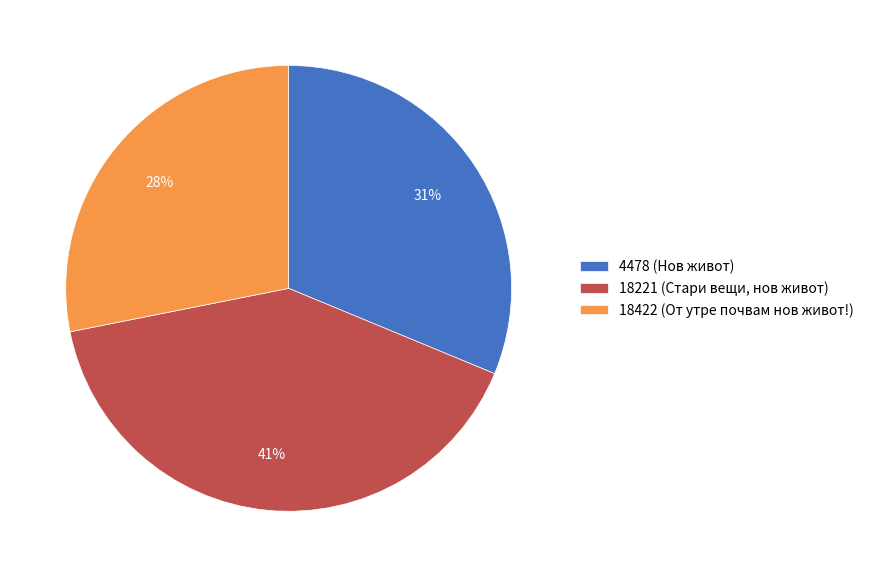

What percentage is the 18422 (От утре почвам нов живот!) slice, to the nearest percent?

28%